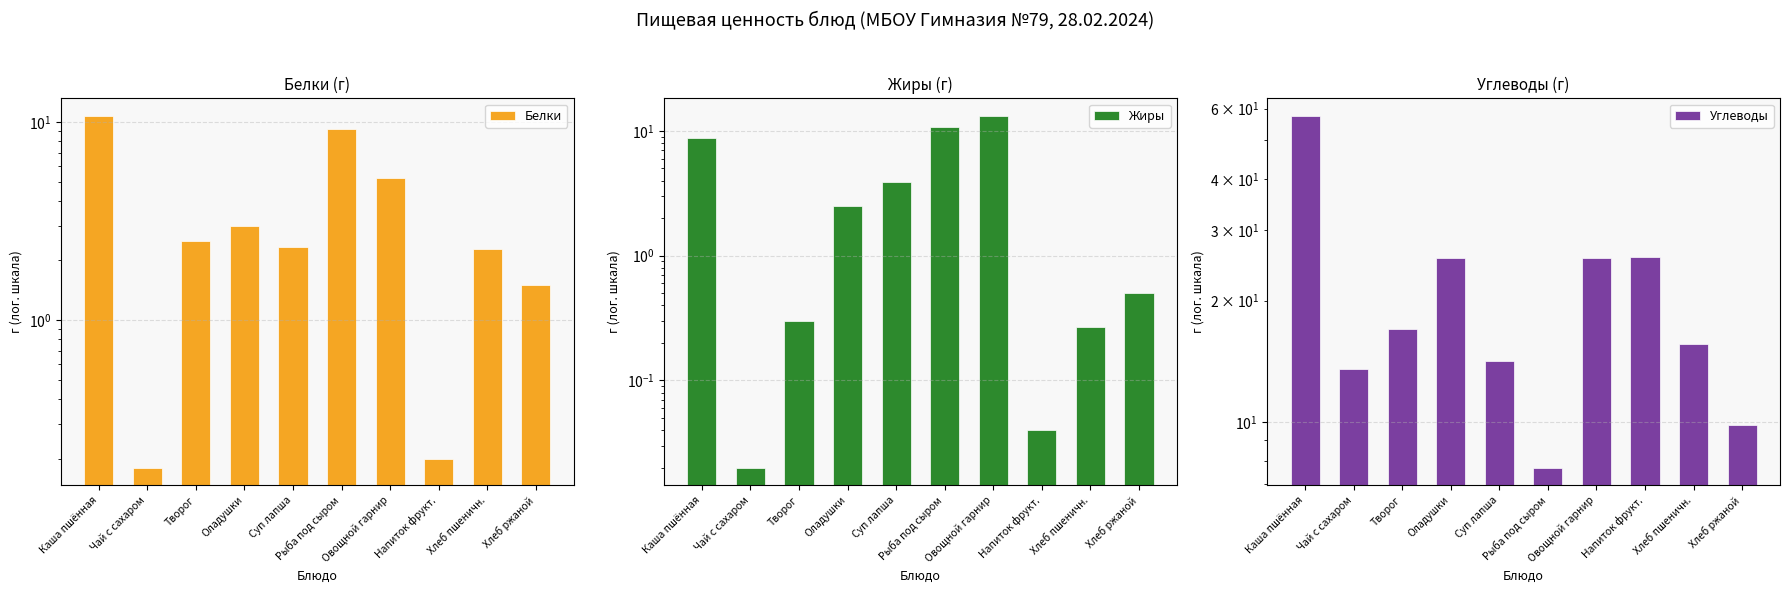

How many data points in Белки are above 2?

7